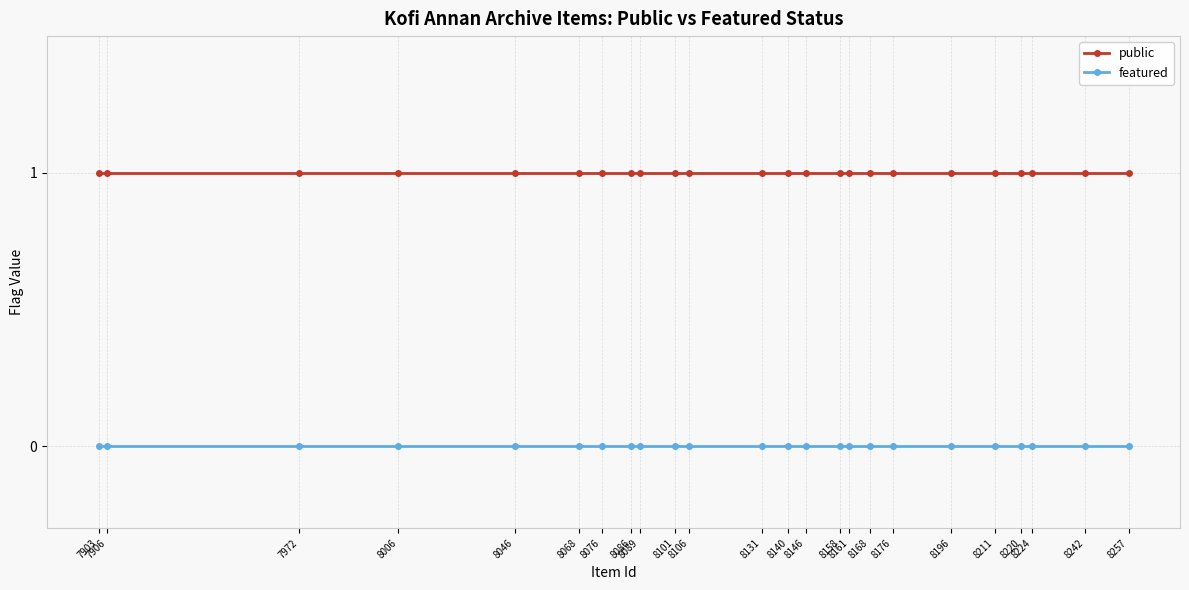

Is the value of public at 8161 greater than the value of featured at 8131?

Yes